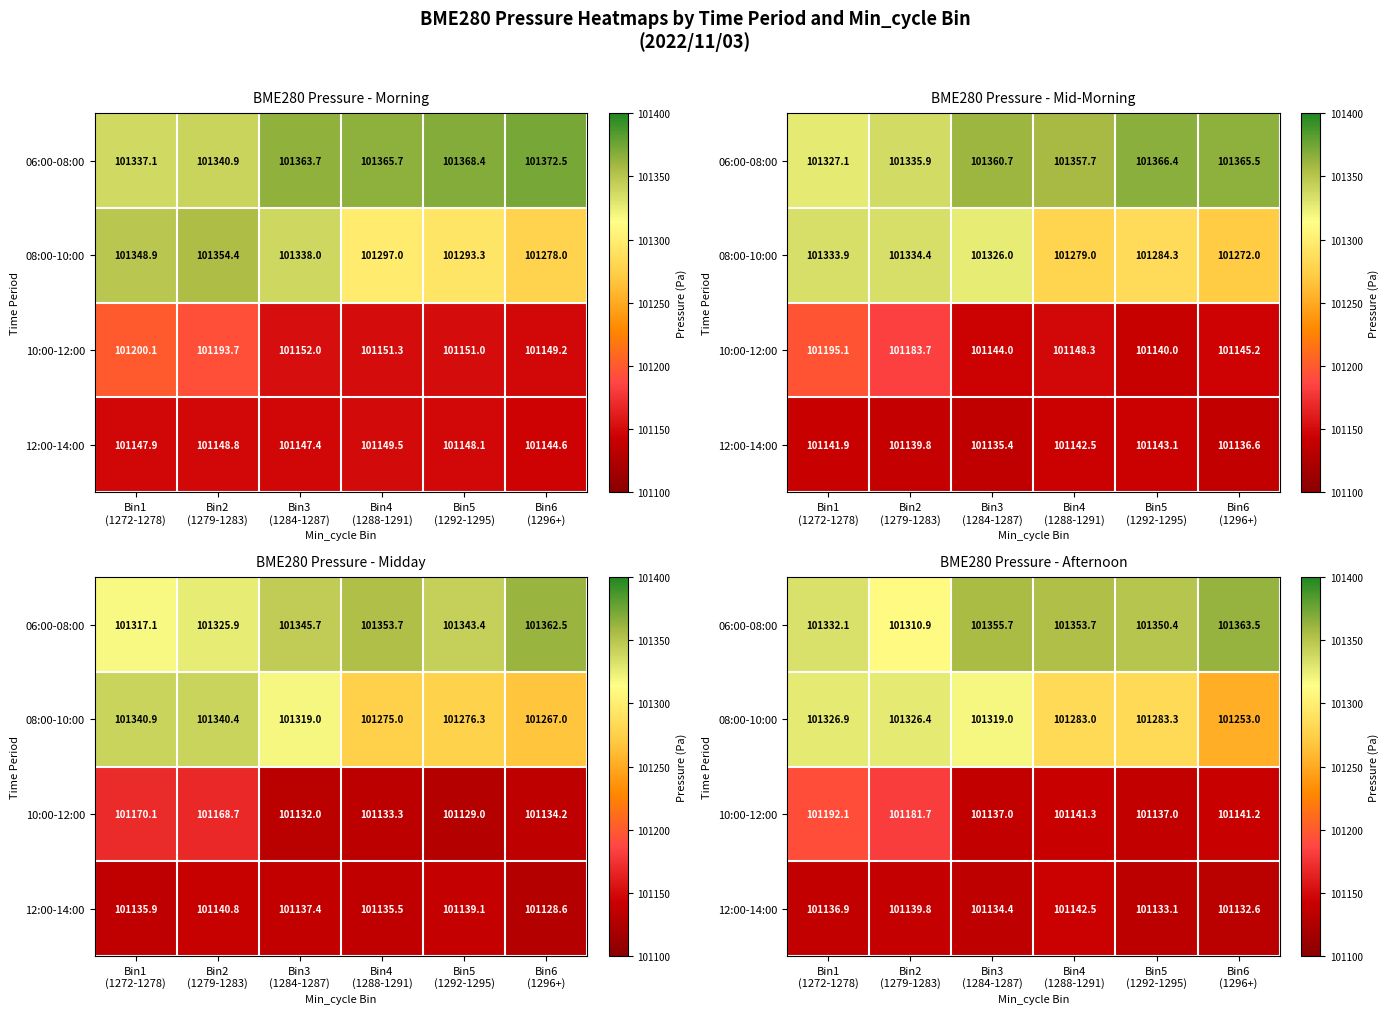

The value of 12:00-14:00 at Bin5 (1292-1295) is 101133.1. True or false?

True